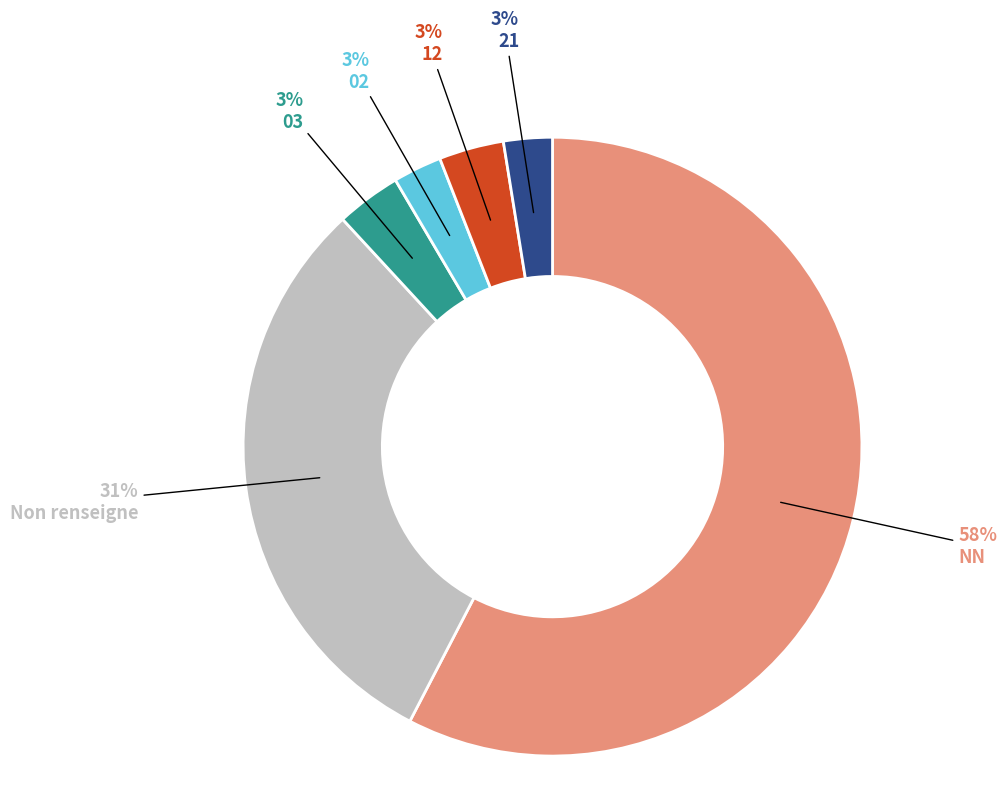

What percentage is the Non renseigne slice, to the nearest percent?

31%